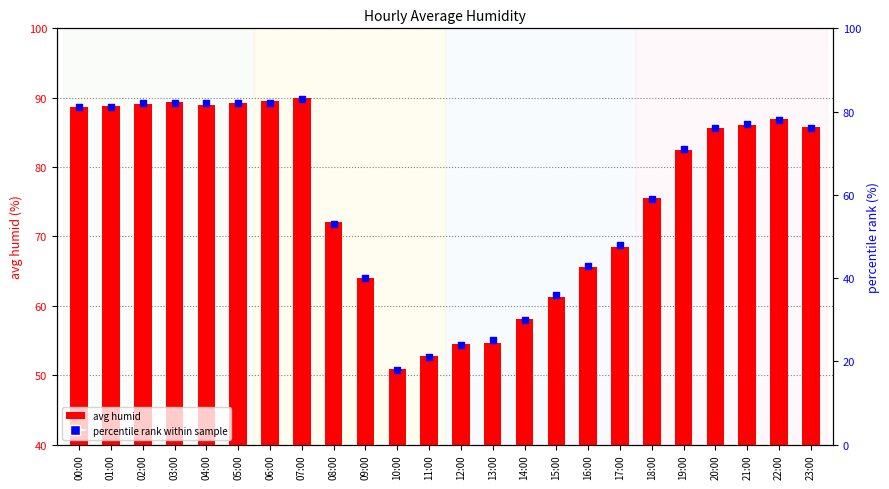

Which series contains the lowest Y value?

percentile rank within sample